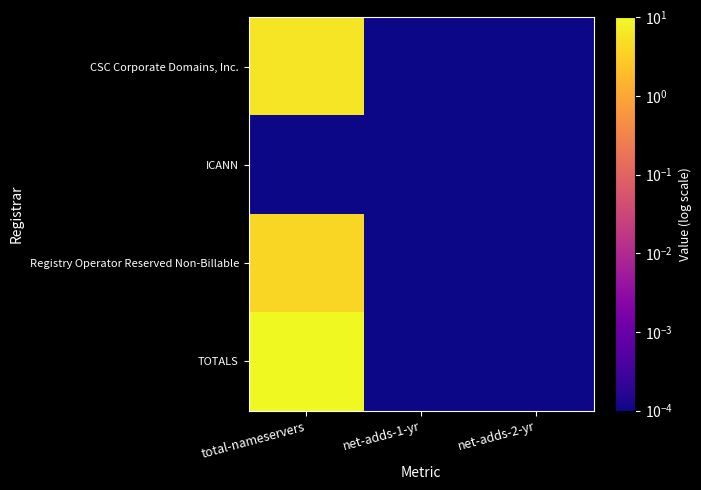

How many series are shown in this chart?

4